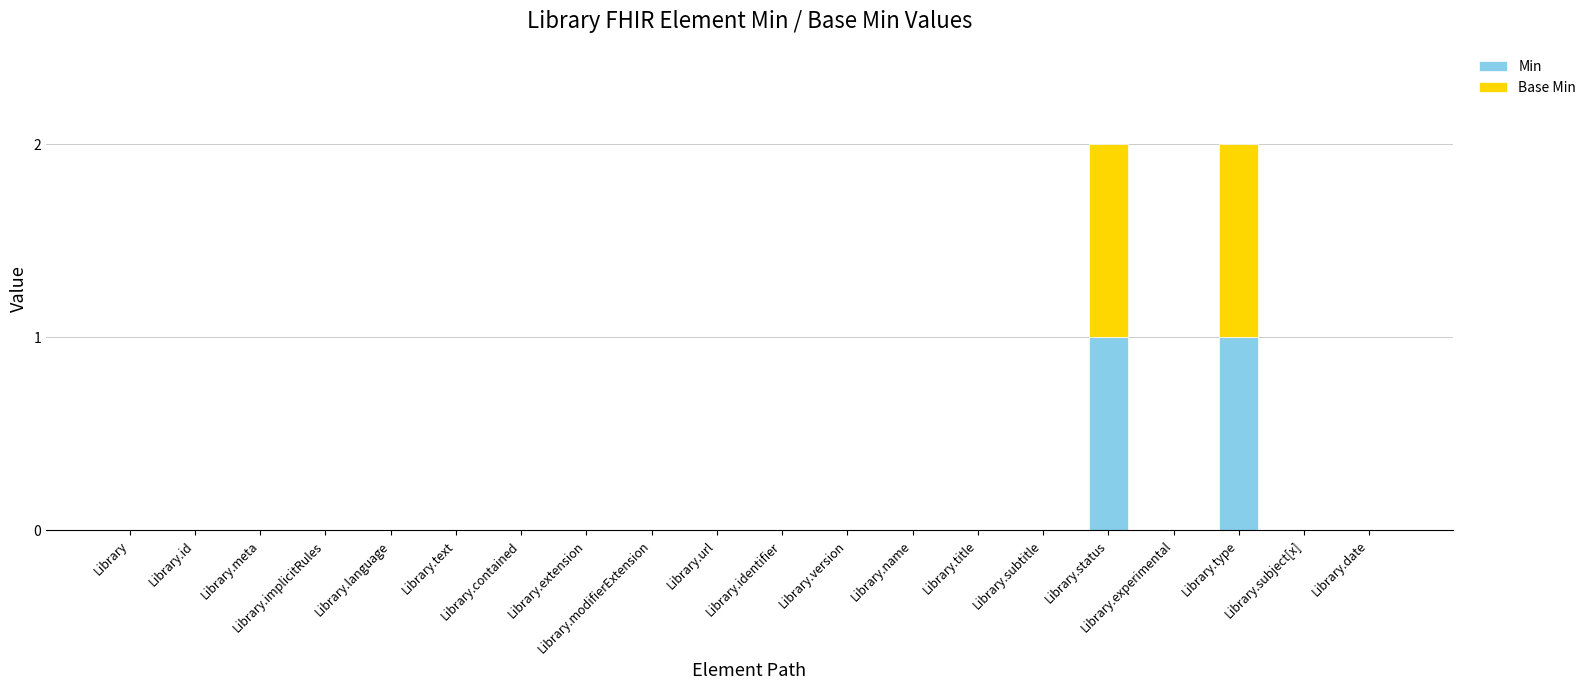

What is the highest value of the Min series?

1